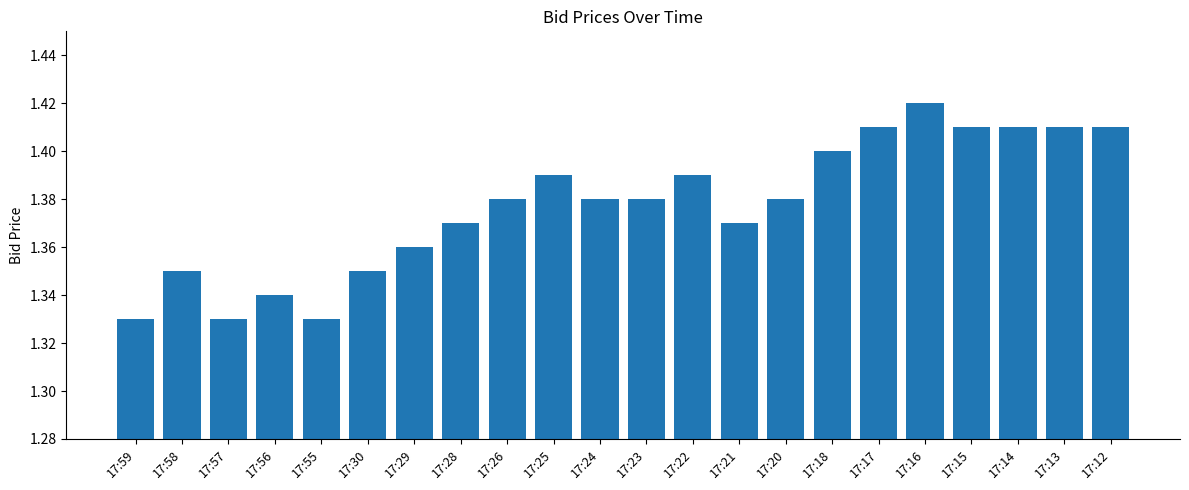

At which category does the chart reach its peak across all series?

17:16